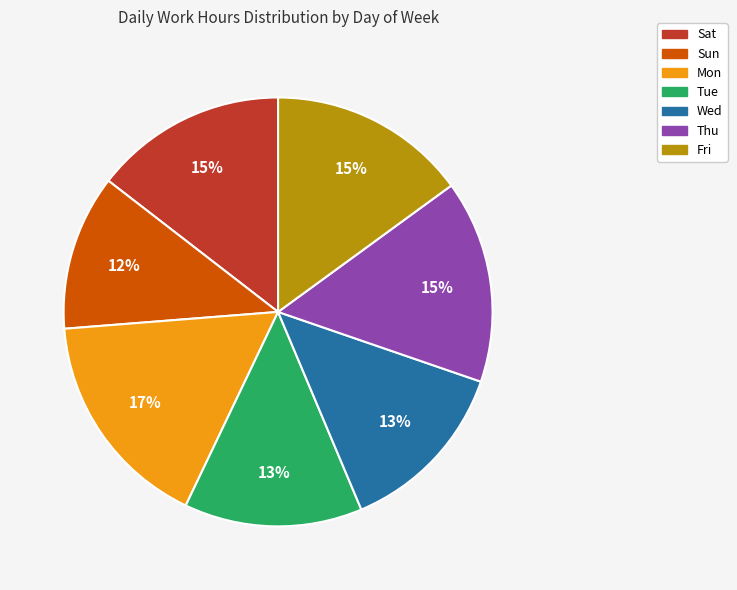

To the nearest percent, what percentage of the pie is Fri?

15%